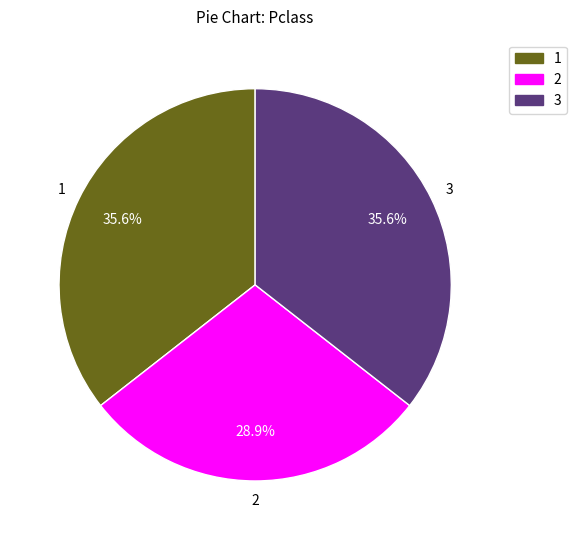

Is there any slice that represents more than half of the pie?

No